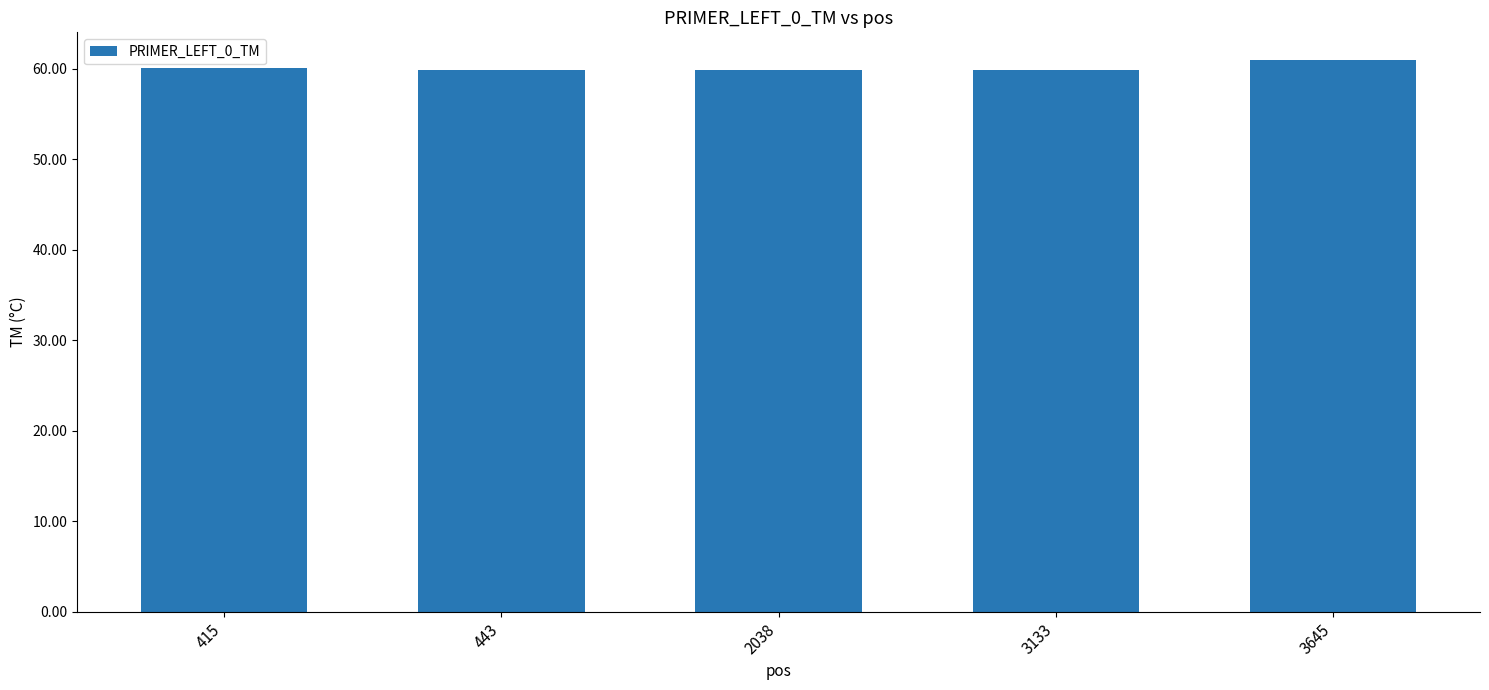

What is the difference between the second highest and second lowest values?

0.3